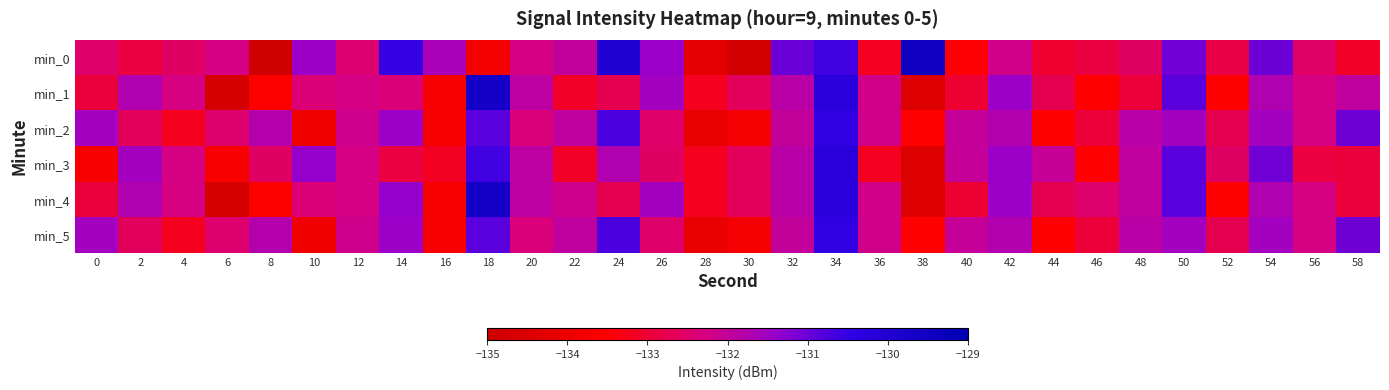

Reading right to left, what are all the values shown in this chart?

min_0: 58=-133.1	56=-132.5	54=-131.0	52=-132.8	50=-131.1	48=-132.5	46=-132.9	44=-133.1	42=-132.2	40=-133.5	38=-129.5	36=-133.2	34=-130.6	32=-131.0	30=-134.8	28=-134.3	26=-131.4	24=-130.0	22=-132.0	20=-132.2	18=-133.8	16=-131.6	14=-130.5	12=-132.4	10=-131.5	8=-134.9	6=-132.2	4=-132.6	2=-132.9	0=-132.5
min_1: 58=-131.9	56=-132.3	54=-131.7	52=-133.5	50=-130.8	48=-132.9	46=-133.5	44=-132.7	42=-131.4	40=-133.0	38=-134.5	36=-132.2	34=-130.2	32=-131.8	30=-132.6	28=-133.2	26=-131.6	24=-132.7	22=-133.1	20=-131.9	18=-129.6	16=-133.8	14=-132.4	12=-132.2	10=-132.4	8=-133.6	6=-134.7	4=-132.3	2=-131.7	0=-132.9
min_2: 58=-131.0	56=-132.3	54=-131.6	52=-132.7	50=-131.5	48=-131.8	46=-132.9	44=-133.5	42=-131.8	40=-132.0	38=-133.5	36=-132.2	34=-130.4	32=-132.0	30=-133.8	28=-134.1	26=-132.5	24=-130.7	22=-131.9	20=-132.3	18=-130.8	16=-133.7	14=-131.4	12=-132.2	10=-133.9	8=-131.8	6=-132.5	4=-133.2	2=-132.6	0=-131.6
min_3: 58=-132.9	56=-132.9	54=-131.0	52=-132.5	50=-130.8	48=-131.9	46=-133.5	44=-132.0	42=-131.4	40=-132.0	38=-134.5	36=-133.2	34=-130.2	32=-131.8	30=-132.6	28=-133.2	26=-132.6	24=-131.7	22=-133.1	20=-131.9	18=-130.6	16=-133.2	14=-132.9	12=-132.2	10=-131.4	8=-132.6	6=-133.7	4=-132.3	2=-131.6	0=-133.7
min_4: 58=-132.9	56=-132.3	54=-131.7	52=-133.5	50=-130.8	48=-131.9	46=-132.5	44=-132.7	42=-131.4	40=-133.0	38=-134.5	36=-132.2	34=-130.2	32=-131.8	30=-132.6	28=-133.2	26=-131.6	24=-132.7	22=-132.1	20=-131.9	18=-129.6	16=-133.8	14=-131.4	12=-132.2	10=-132.4	8=-133.6	6=-134.7	4=-132.3	2=-131.7	0=-132.9
min_5: 58=-131.0	56=-132.3	54=-131.6	52=-132.7	50=-131.5	48=-131.8	46=-132.9	44=-133.5	42=-131.8	40=-132.0	38=-133.5	36=-132.2	34=-130.4	32=-132.0	30=-133.8	28=-134.1	26=-132.5	24=-130.7	22=-131.9	20=-132.3	18=-130.8	16=-133.7	14=-131.4	12=-132.2	10=-133.9	8=-131.8	6=-132.5	4=-133.2	2=-132.6	0=-131.6